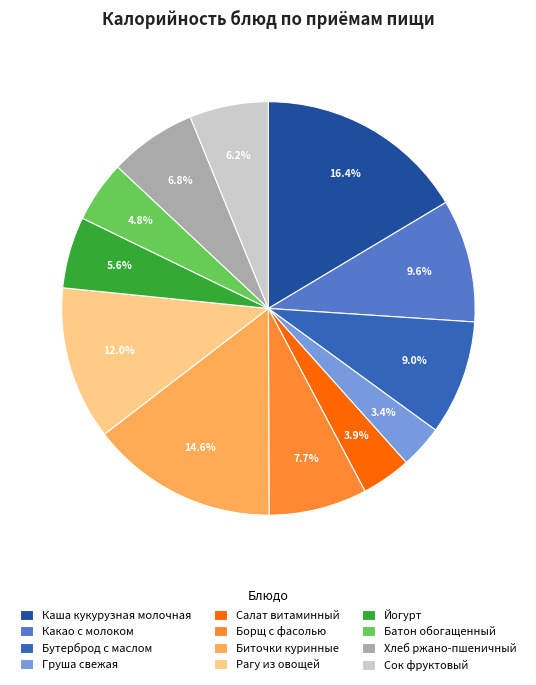

True or false: Борщ с фасолью accounts for 1% of the total.

False